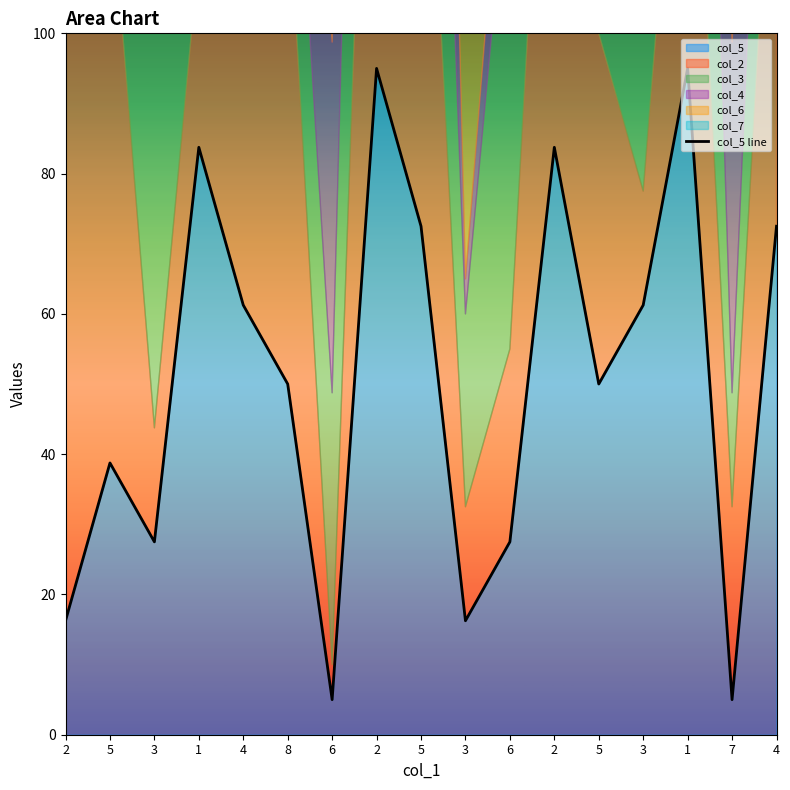

Reading left to right, extract all data points from this chart.

2=16.2	5=38.8	3=27.5	1=83.8	4=61.2	8=50.0	6=5.0	2=95.0	5=72.5	3=16.2	6=27.5	2=83.8	5=50.0	3=61.2	1=95.0	7=5.0	4=72.5